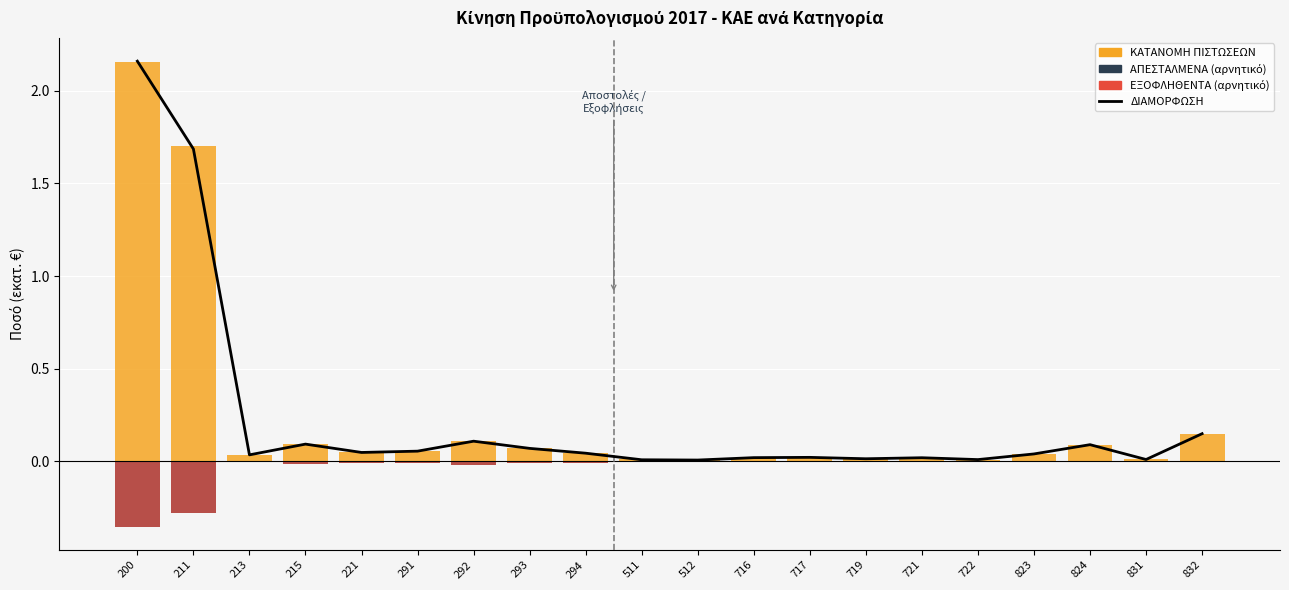

List the labels in order of ΚΑΤΑΝΟΜΗ value, smallest first.

512, 722, 831, 511, 719, 721, 716, 717, 213, 823, 294, 221, 291, 293, 824, 215, 292, 832, 211, 200